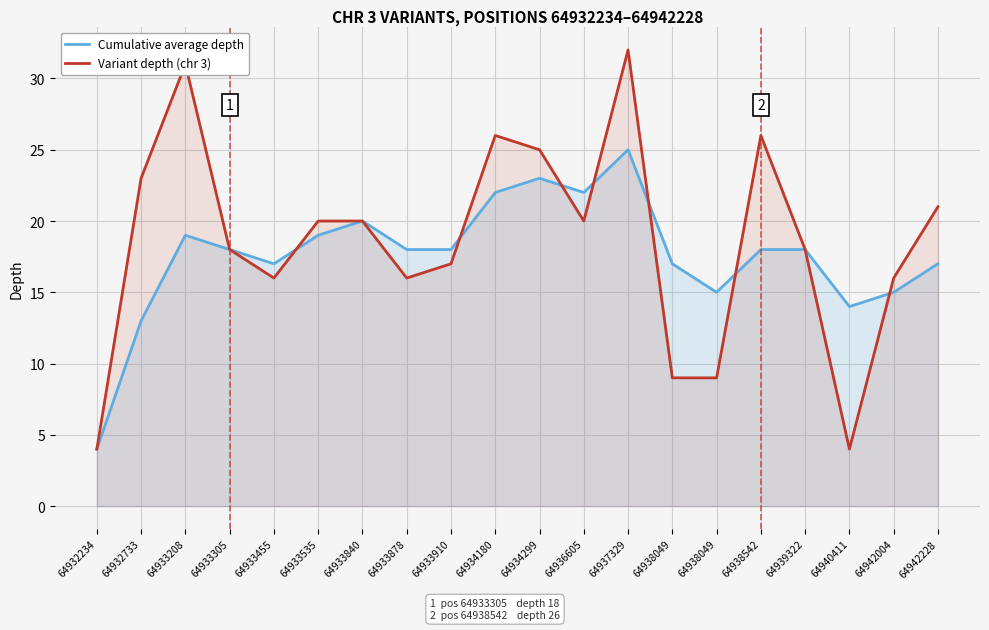

Reading right to left, list all the values displayed in this chart.

Cumulative average depth: 17	15	14	18	18	15	17	25	22	23	22	18	18	20	19	17	18	19	13	4
Variant depth (chr 3): 21	16	4	18	26	9	9	32	20	25	26	17	16	20	20	16	18	31	23	4